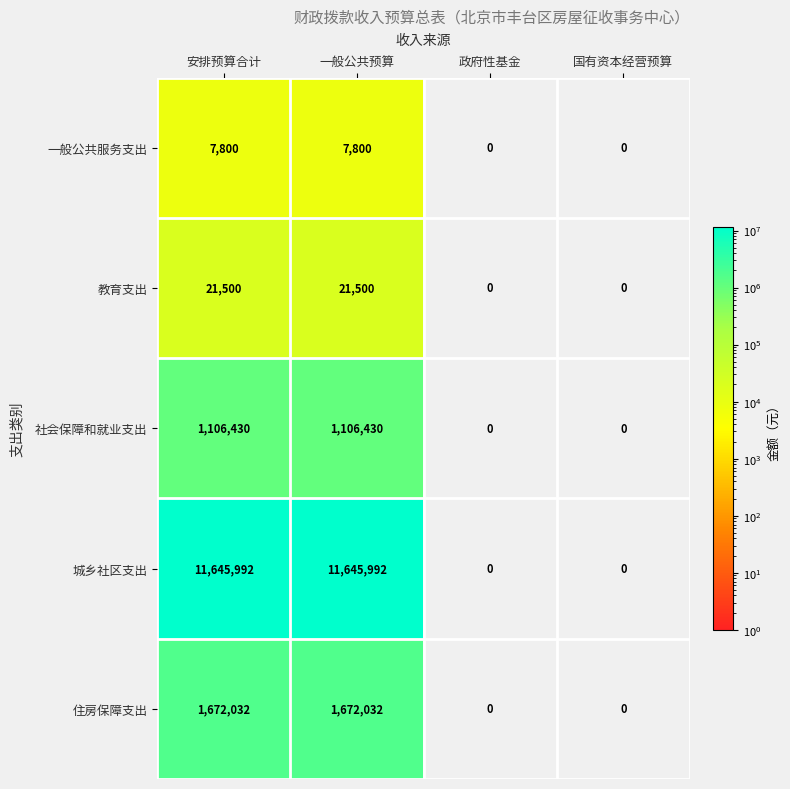

The value of 教育支出 at 政府性基金 is 12653. True or false?

False